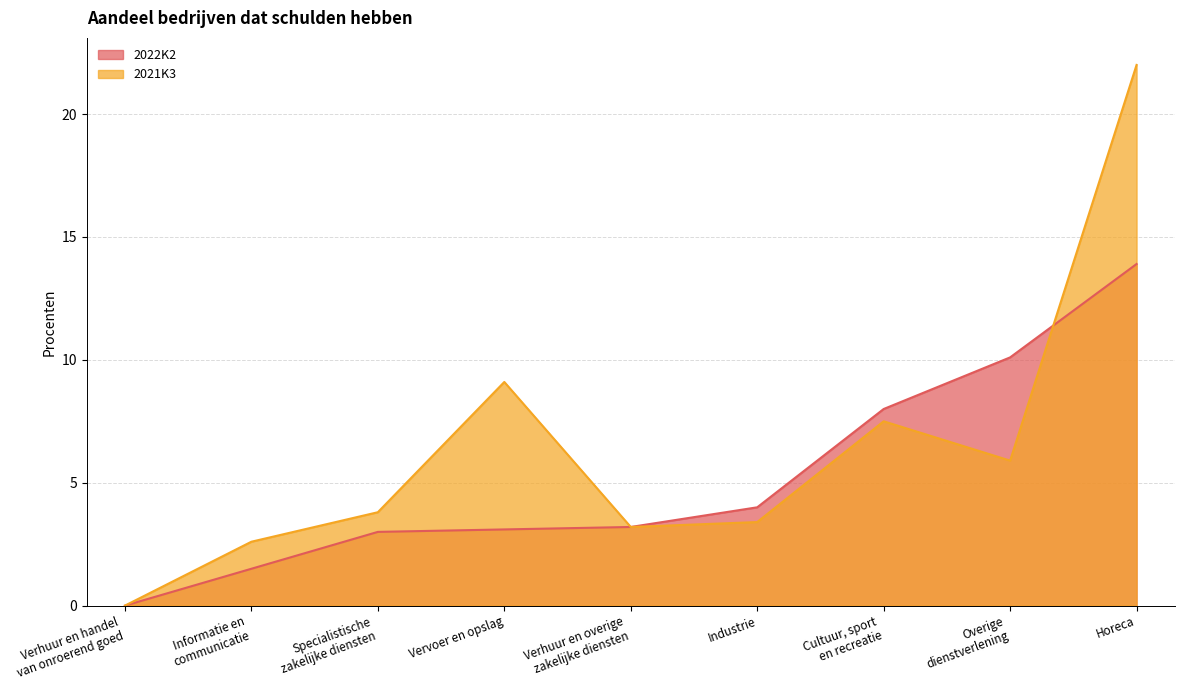

Reading left to right, extract all data points from this chart.

2022K2: Verhuur en handel
van onroerend goed=0.0	Informatie en
communicatie=1.5	Specialistische
zakelijke diensten=3.0	Vervoer en opslag=3.1	Verhuur en overige
zakelijke diensten=3.2	Industrie=4.0	Cultuur, sport
en recreatie=8.0	Overige
dienstverlening=10.1	Horeca=13.9
2021K3: Verhuur en handel
van onroerend goed=0.0	Informatie en
communicatie=2.6	Specialistische
zakelijke diensten=3.8	Vervoer en opslag=9.1	Verhuur en overige
zakelijke diensten=3.2	Industrie=3.4	Cultuur, sport
en recreatie=7.5	Overige
dienstverlening=5.9	Horeca=22.0